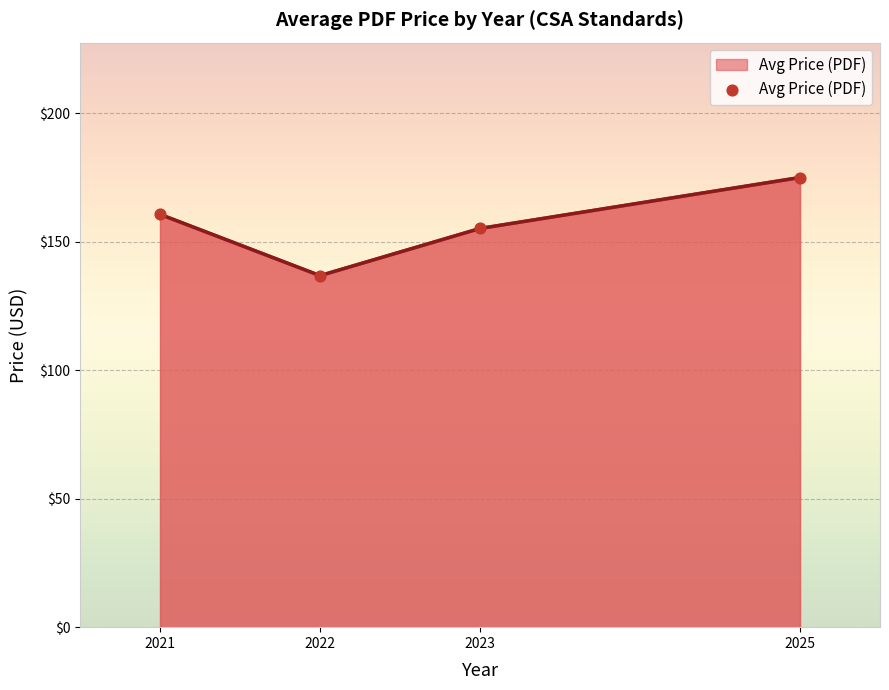

What is the ratio of the value at 2023 to the value at 2022?

1.1